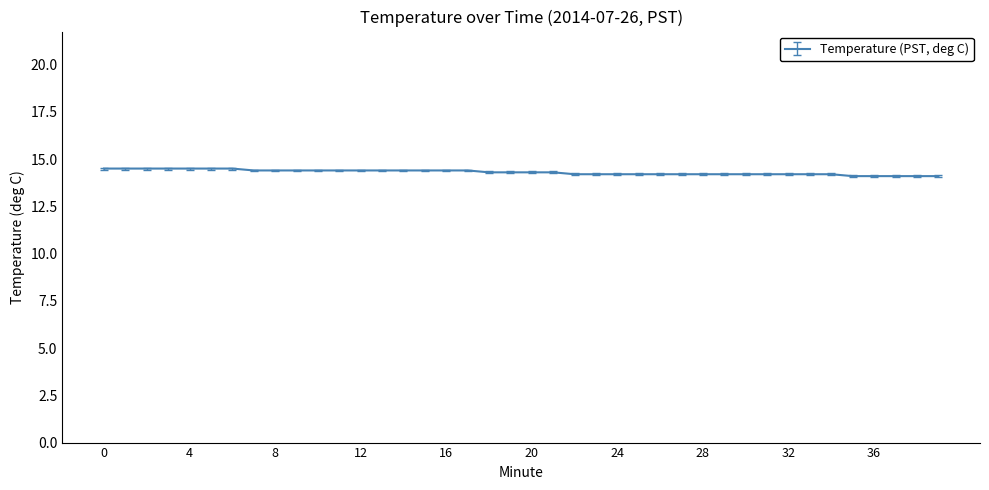

What is the minimum value shown in the chart?

14.1